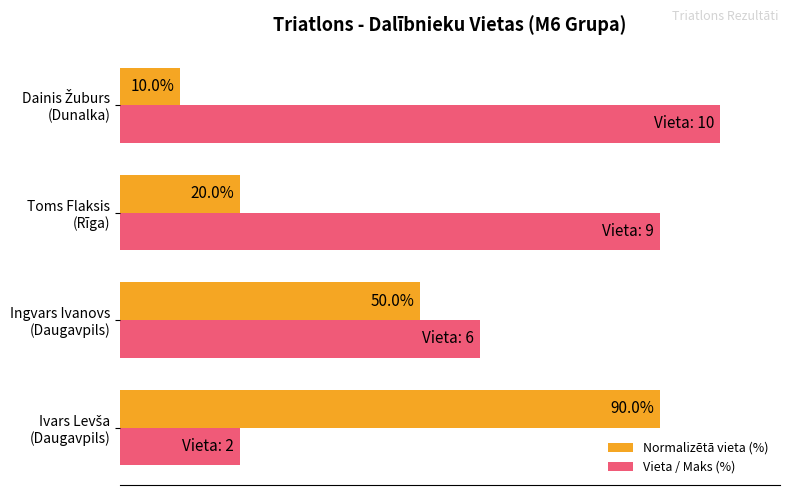

Rank the series by their maximum value, from lowest to highest.

Normalizētā vieta (%), Vieta / Maks (%)